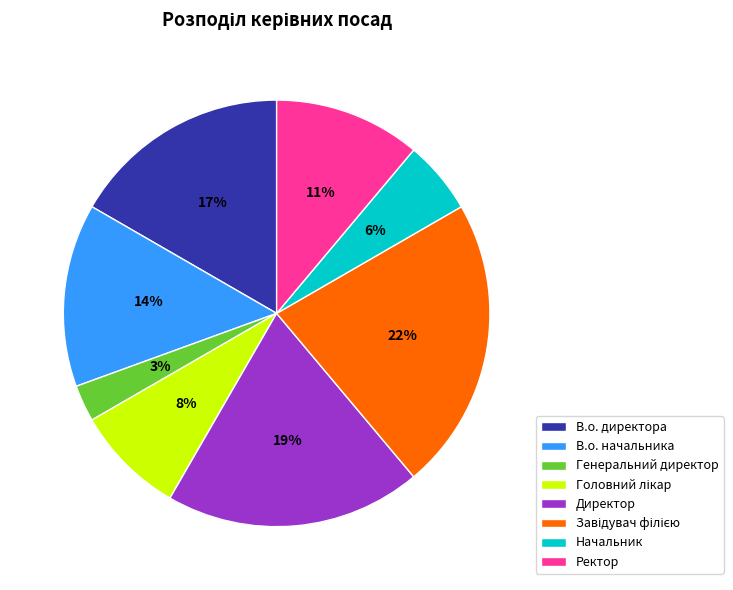

Between Ректор and Директор, which is larger?

Директор